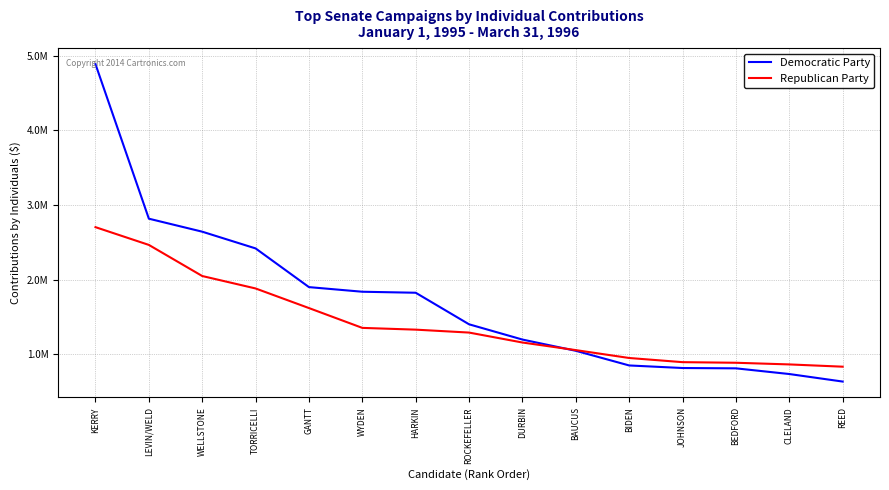

Does the chart have visible grid lines?

Yes